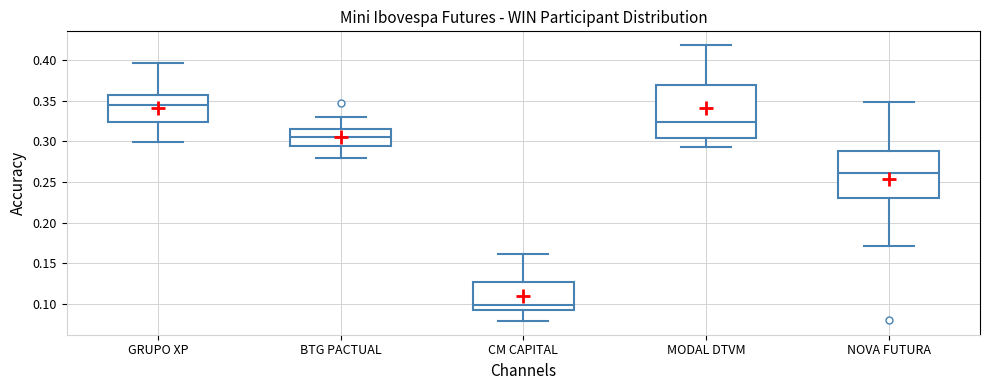

Which box is the tallest, from its lower edge to its upper edge?

MODAL DTVM